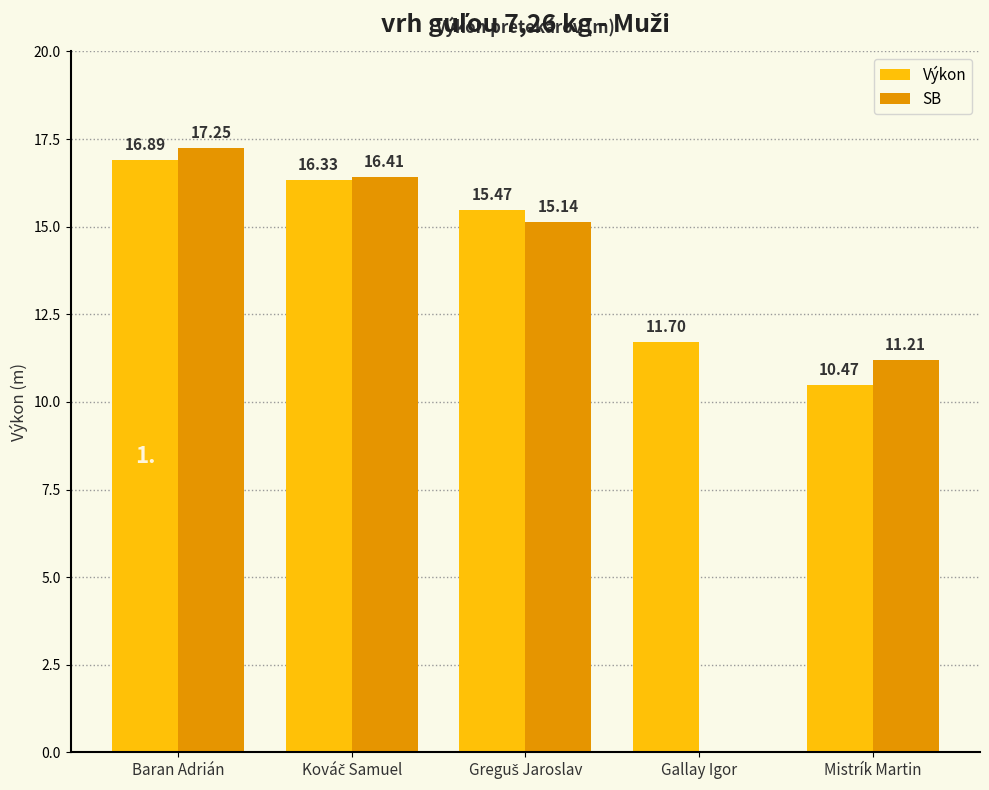

Where is Výkon nearest to the value 13?

Gallay Igor